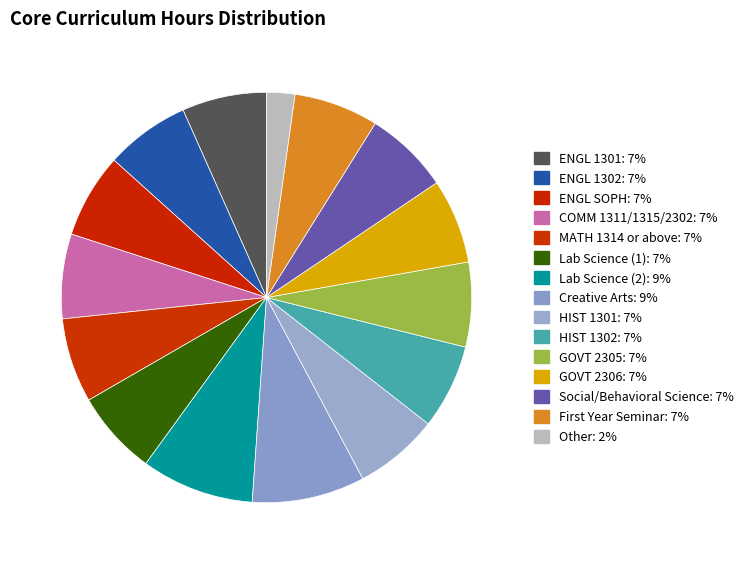

Count the number of slices in the pie.

15